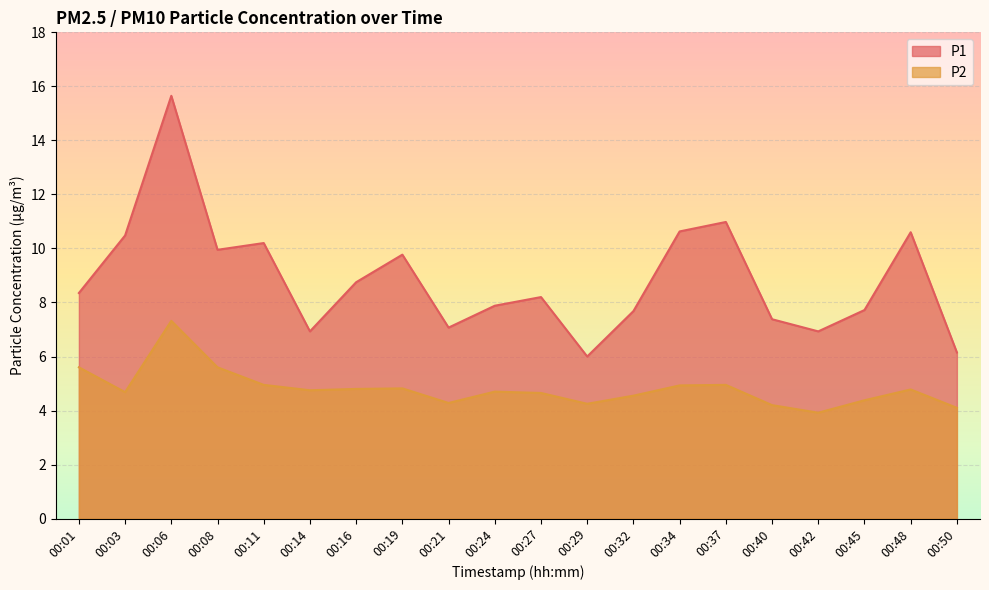

Which series has the largest total across all categories?

P1